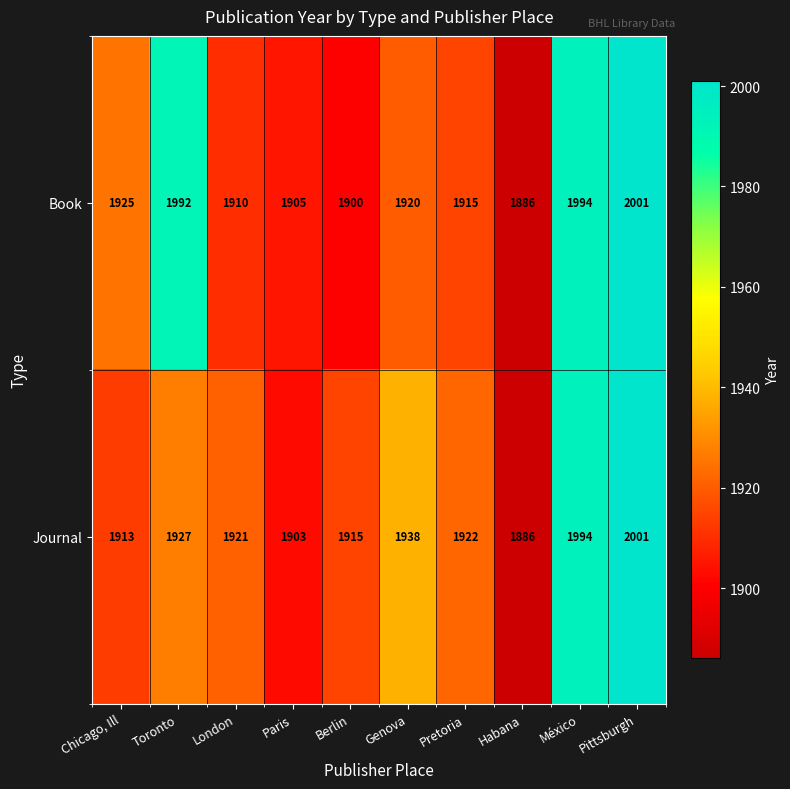

Which series changed the most between Paris and Pittsburgh?

Journal